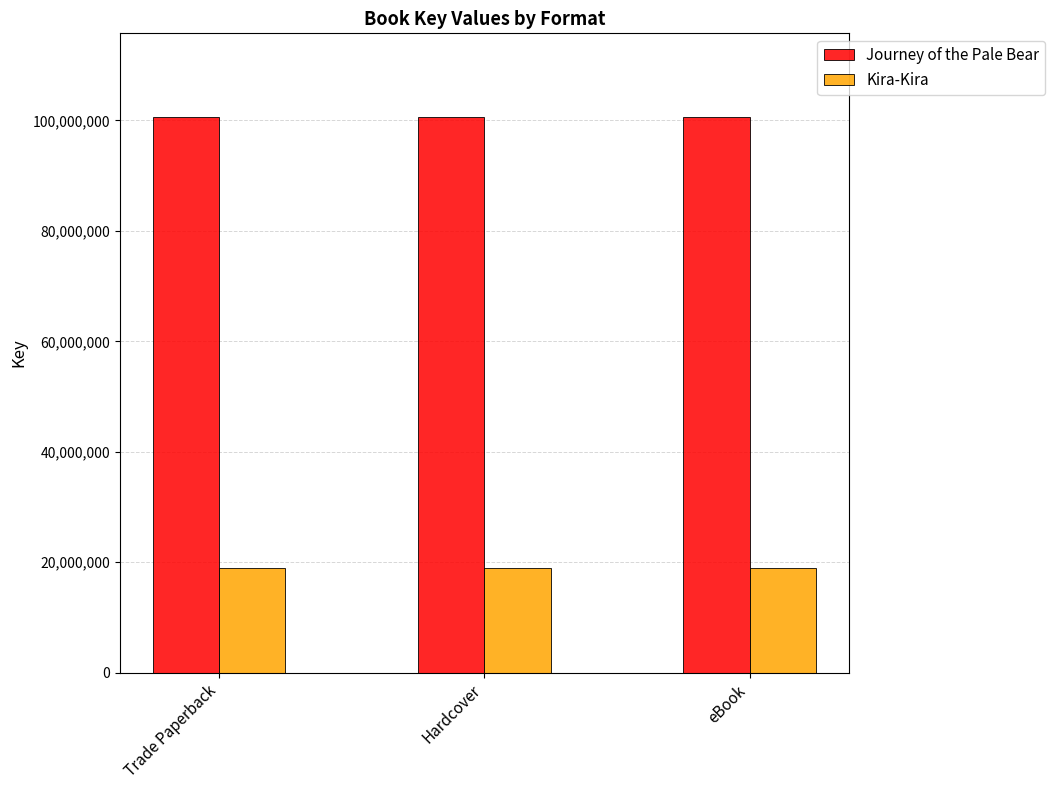

What is the total value across all series at Hardcover?

119673894